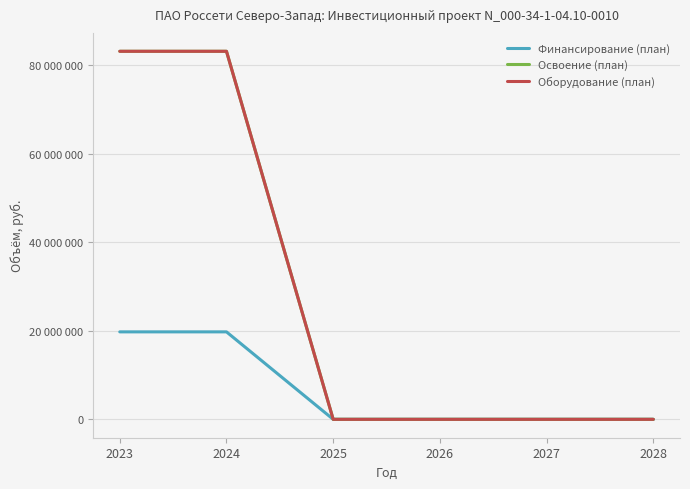

Count the Освоение (план) values in the range 0 to 83128300.

6